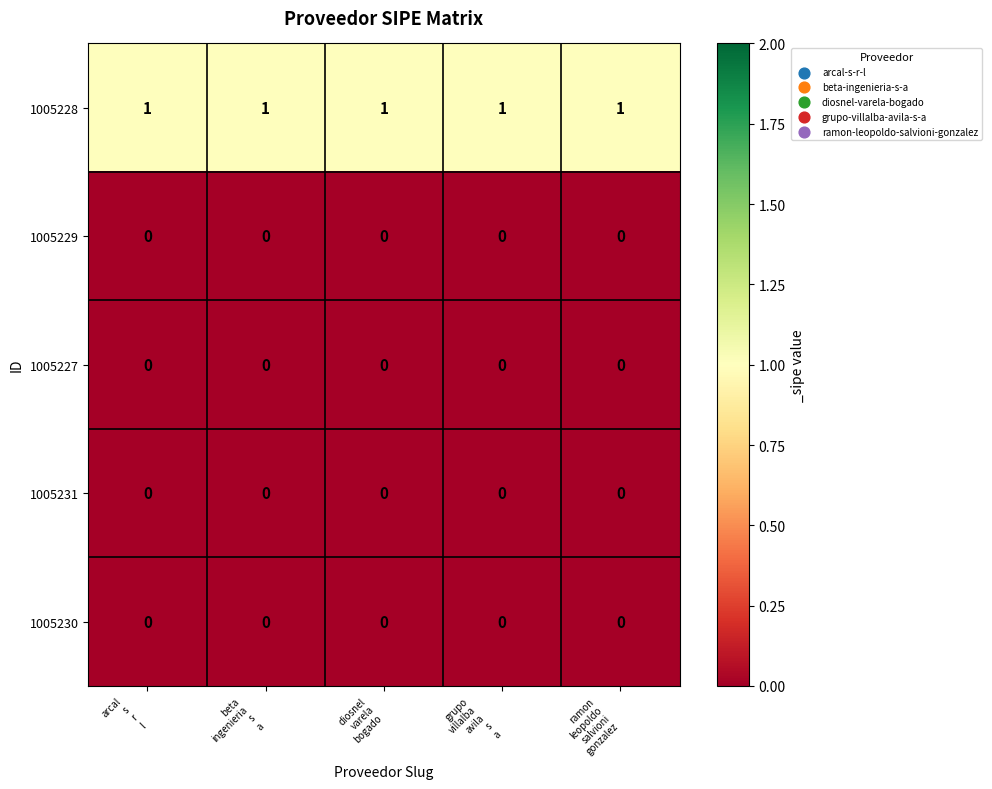

At how many categories does at least one series exceed 0?

5